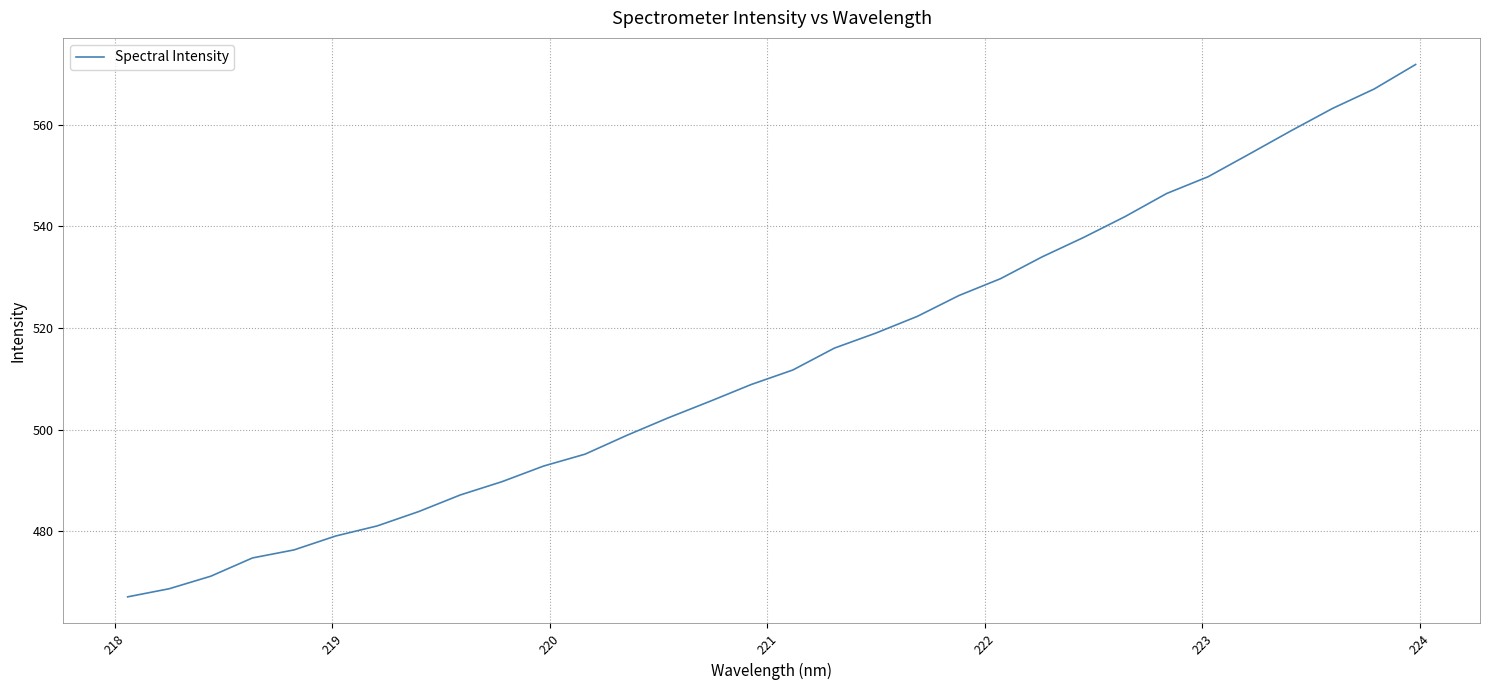

How many lines are shown in the chart?

1